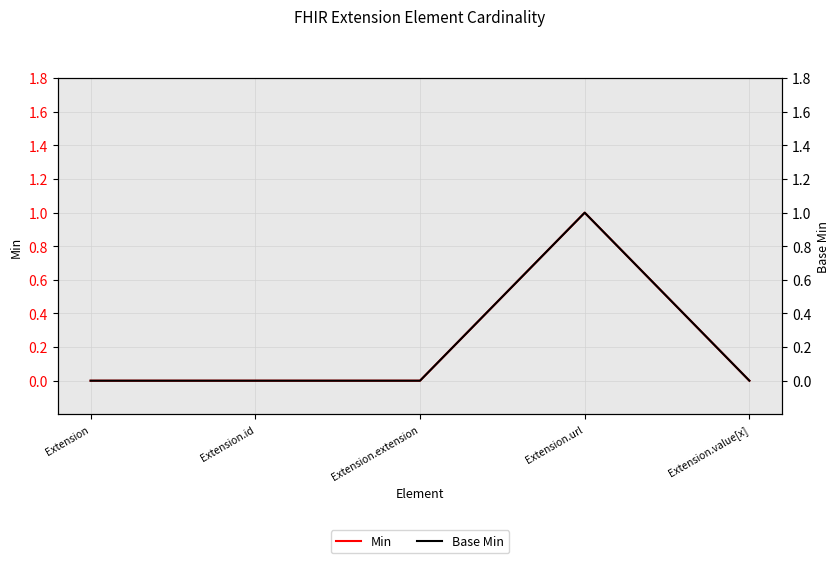

What are all the series names shown in the legend?

Min, Base Min